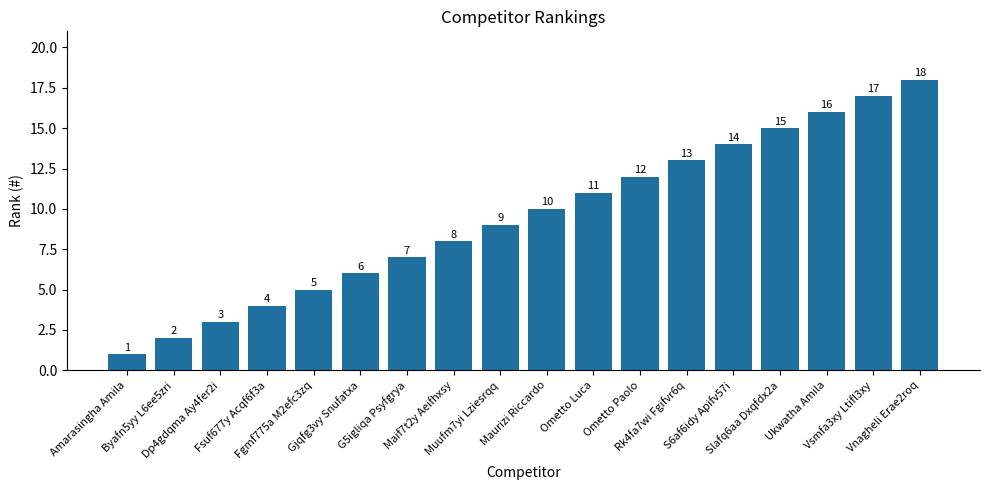

True or false: the data shows 15 at Slafq6aa Dxqfdx2a.

True